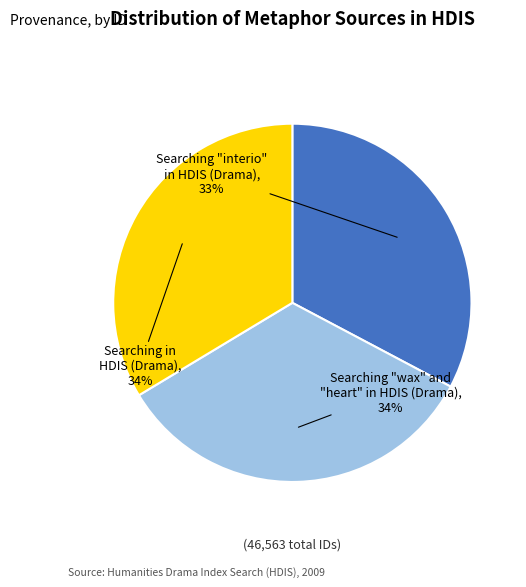

To the nearest percent, what is the average slice percentage?

33%